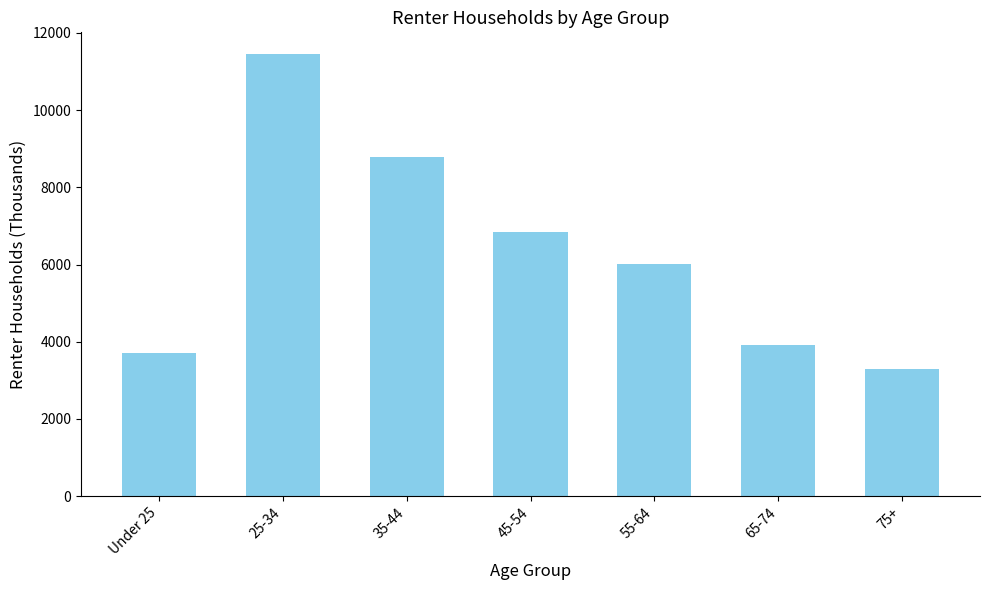

How many bars are there in total?

7